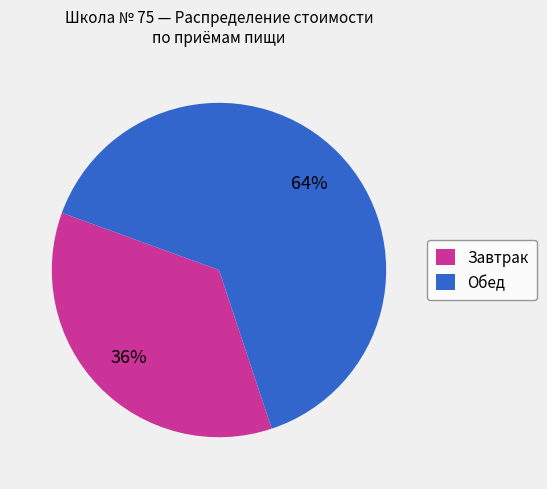

Is there any slice that represents more than half of the pie?

Yes